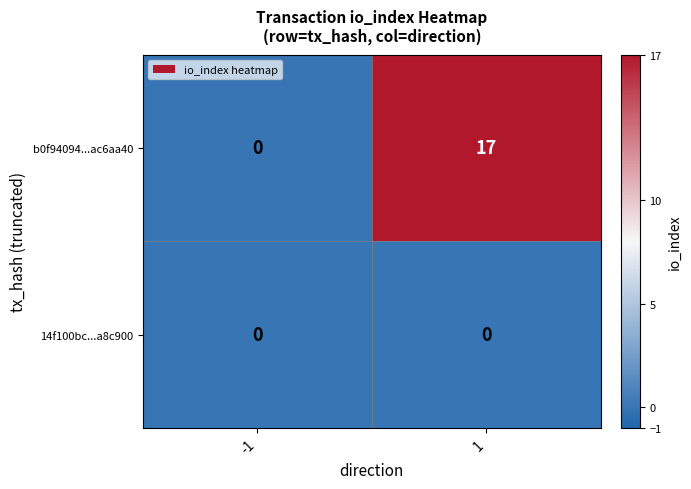

Between -1 and 1, which series saw the biggest shift?

b0f94094...ac6aa40